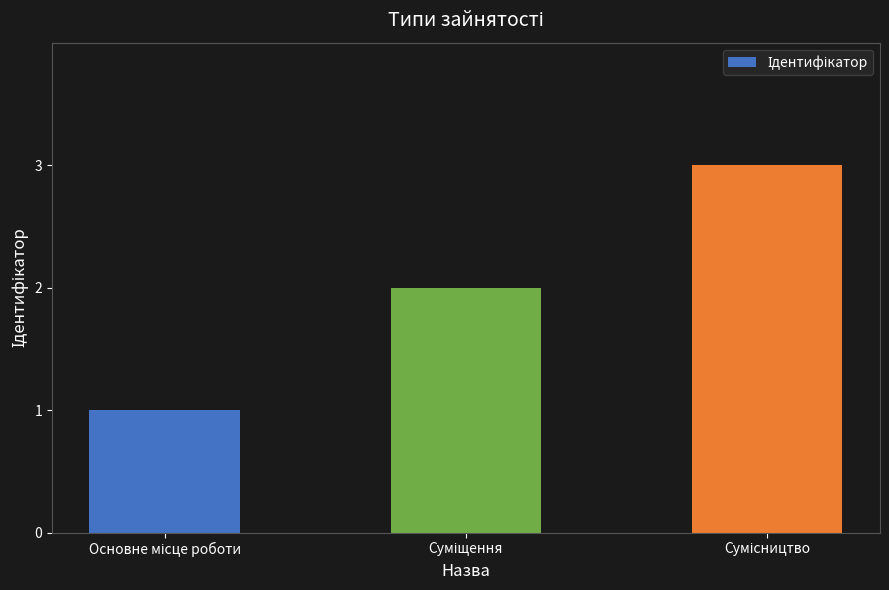

Does the chart contain any negative values?

No